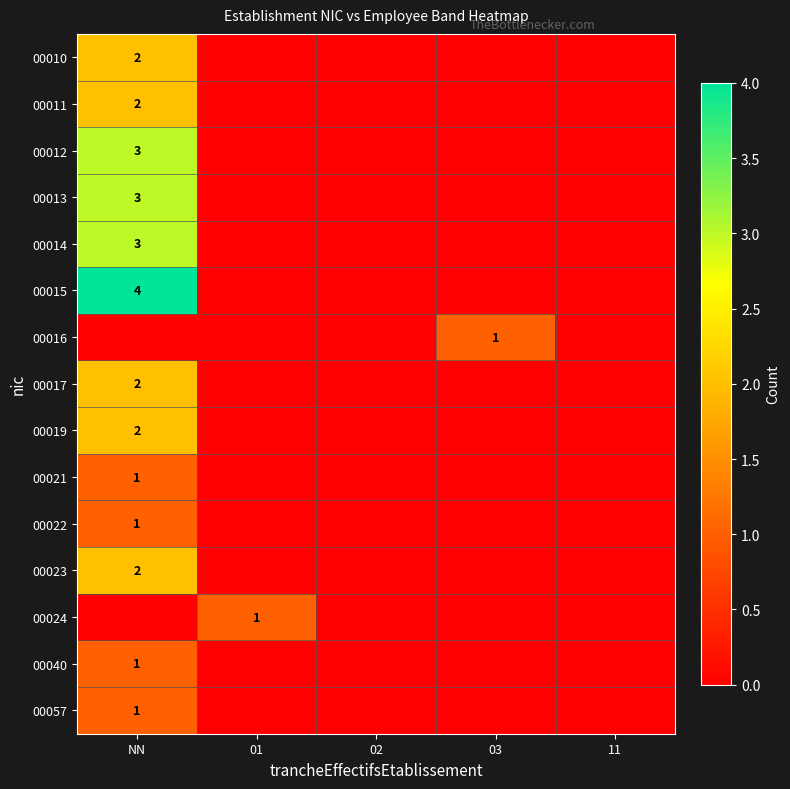

True or false: 00012 has a value of 3 at NN.

True